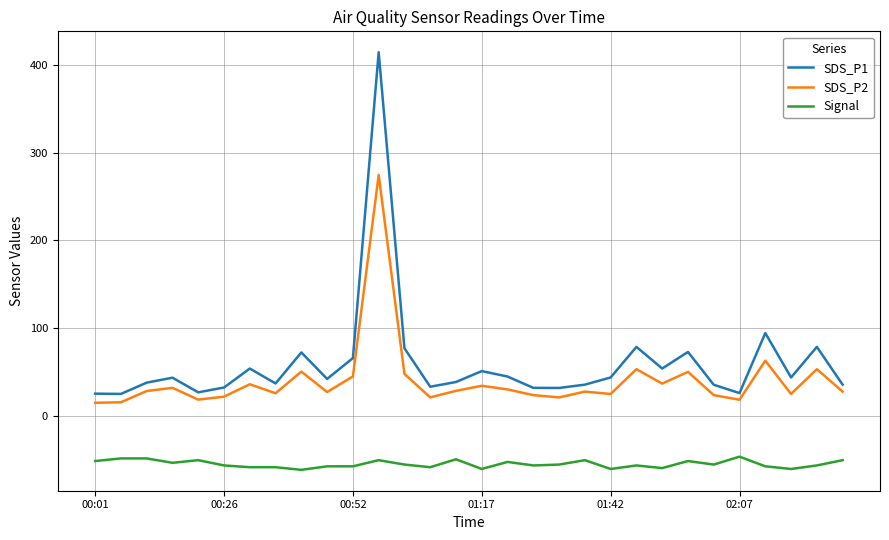

Which series has the largest range (max minus min)?

SDS_P1